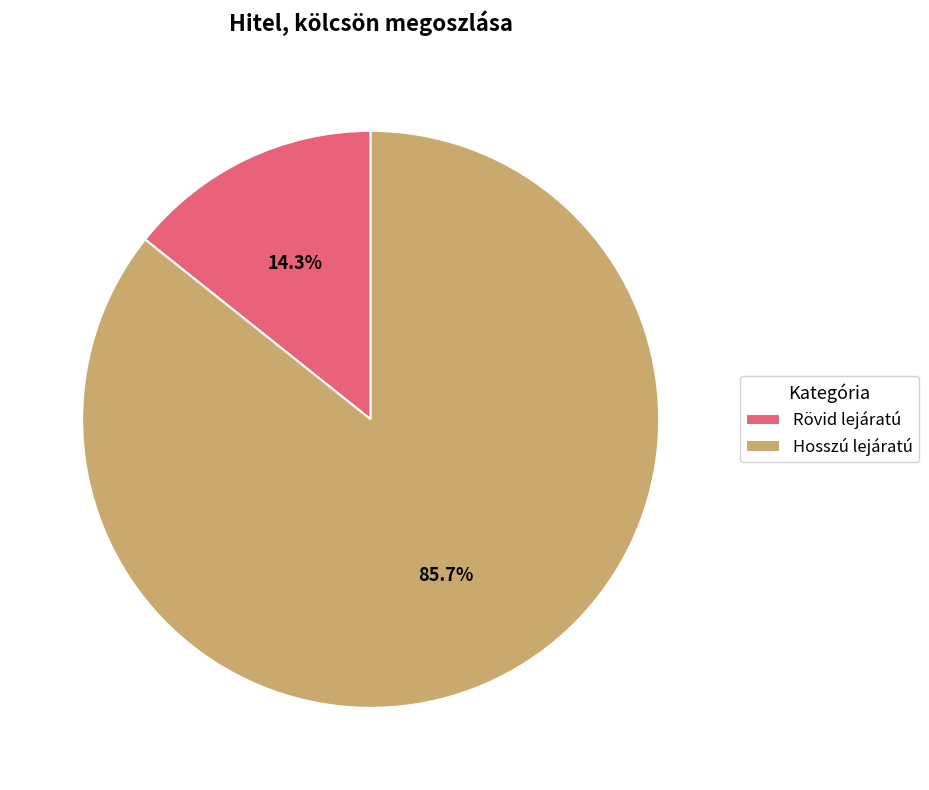

True or false: Hosszú lejáratú accounts for 86% of the total.

True